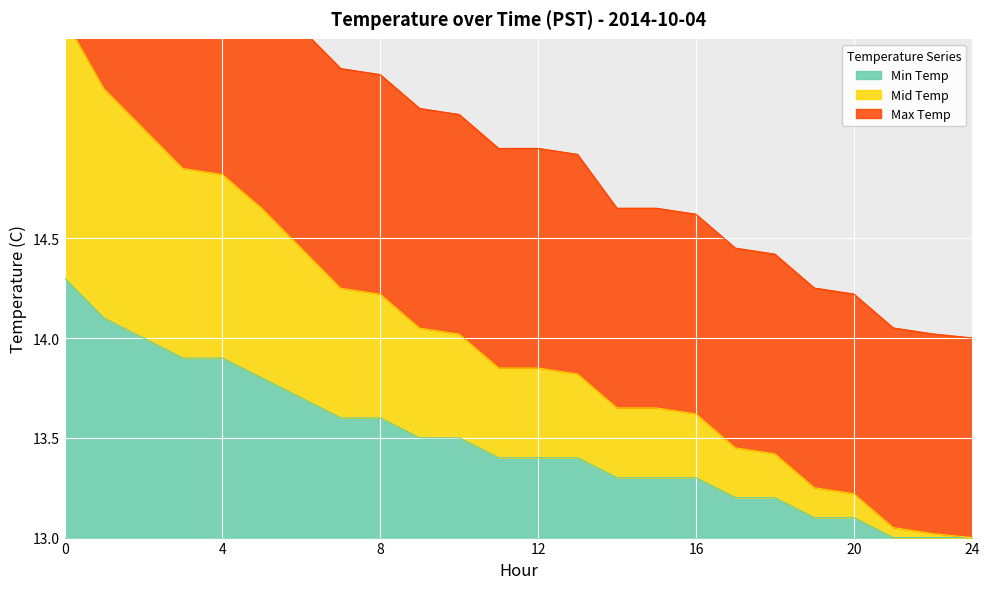

At which label does Min Temp reach its minimum?

21